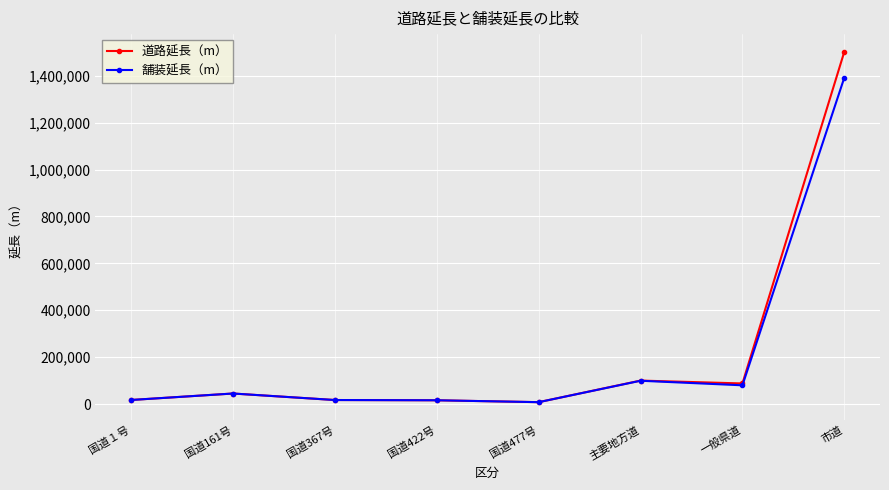

What position from the left is 主要地方道?

6